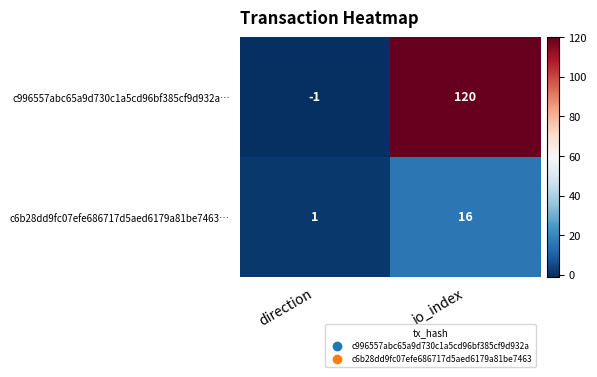

How many values in c996557abc65a9d730c1a5cd96bf385cf9d932a… are below zero?

1